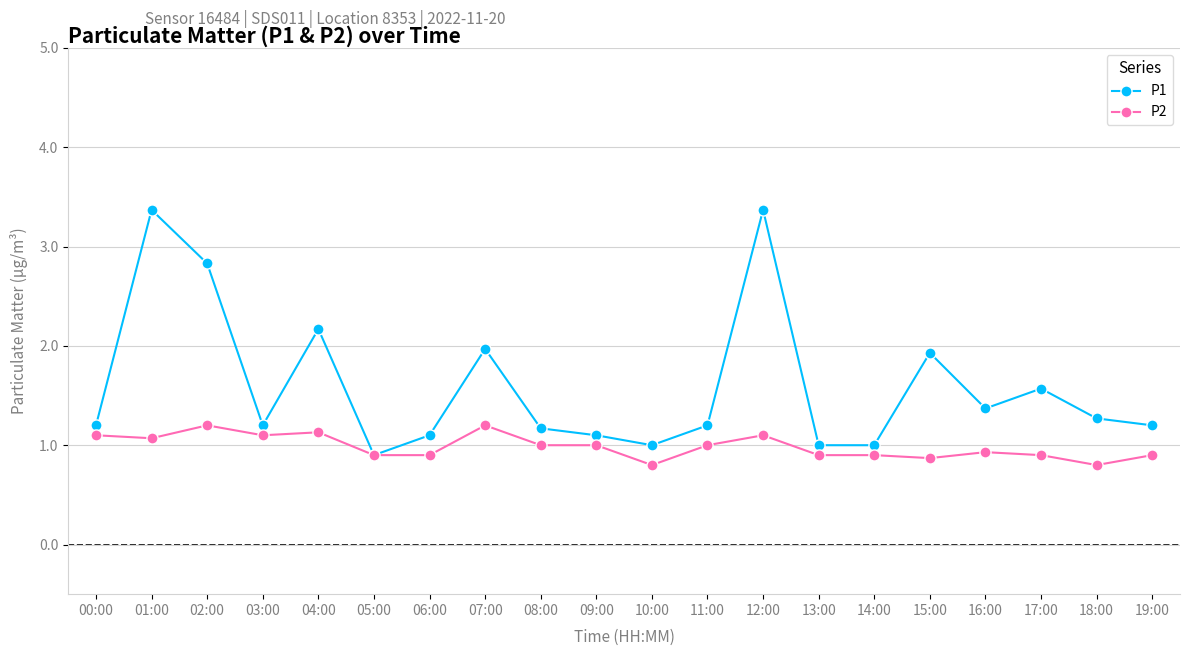

Which series changed the most between 02:00 and 17:00?

P1